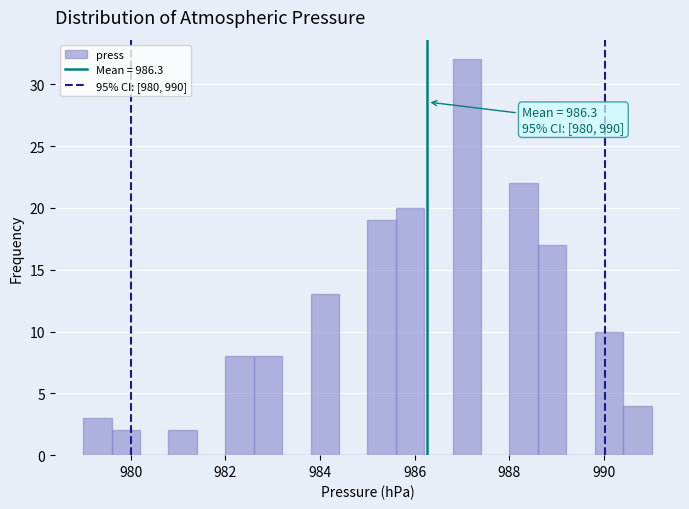

Around what value on the x-axis is the tallest bar? Give the approximate position of its centre, as read against the axis.

987.2